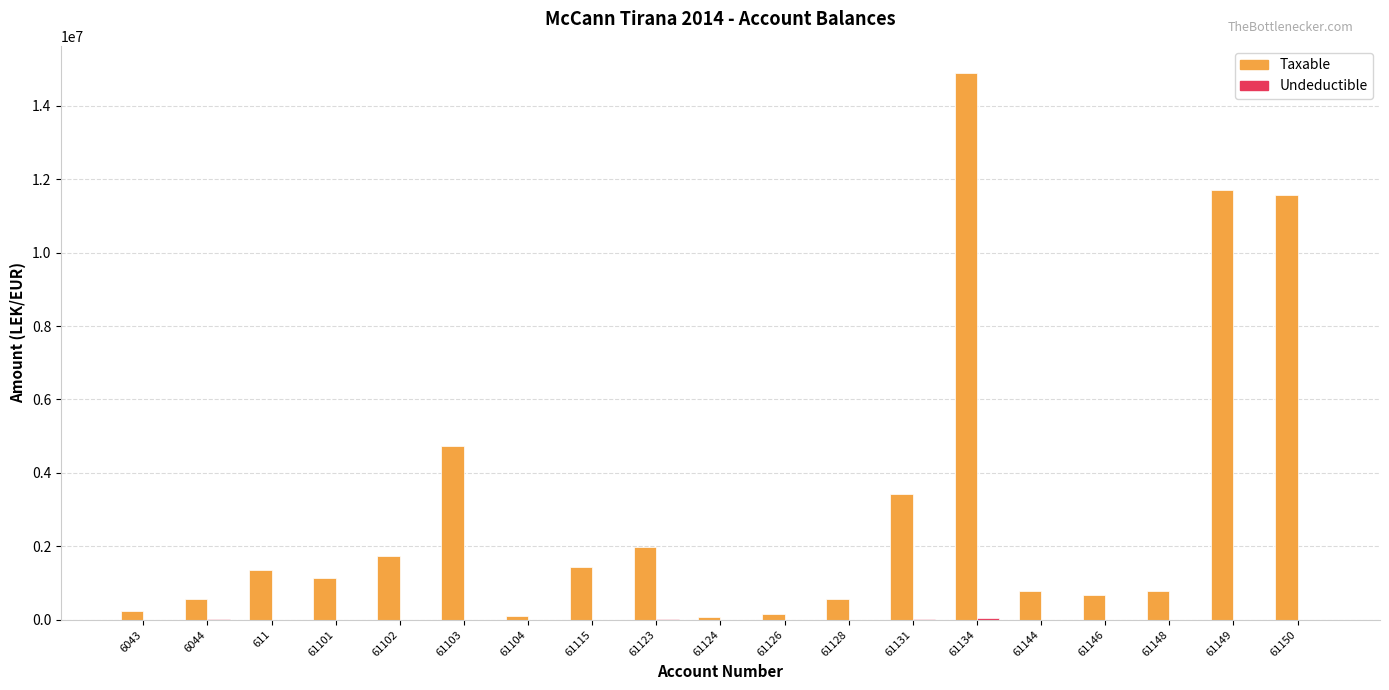

What is the sum of all Taxable values?

57958878.2